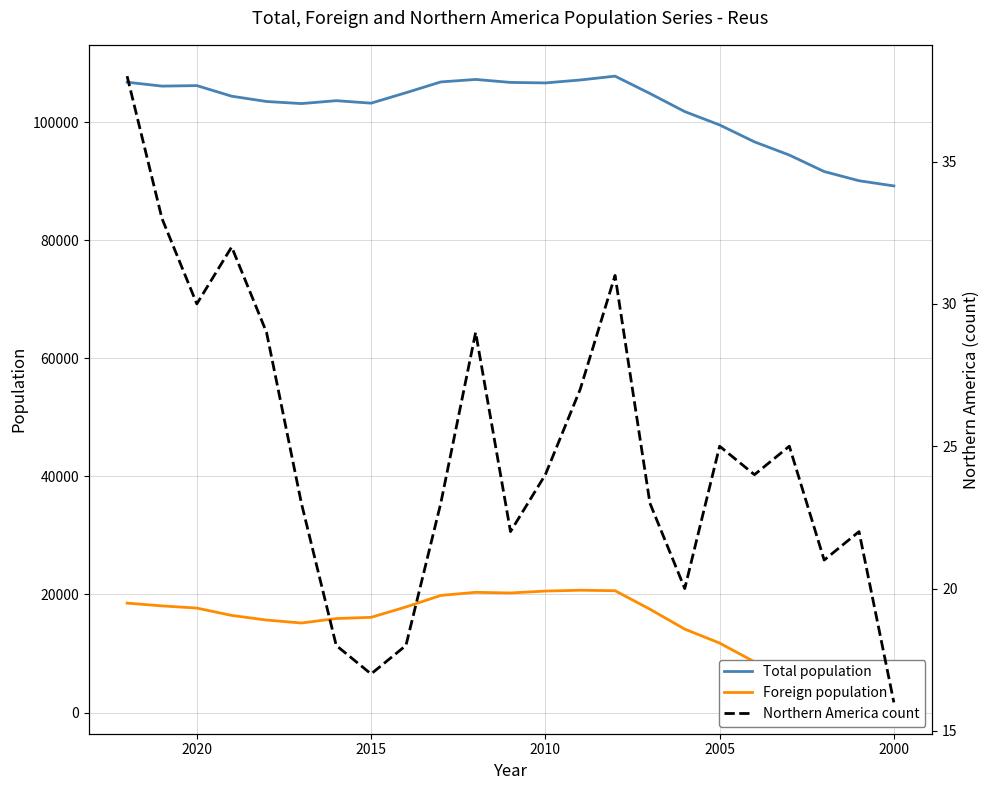

At 2000, list the series in order from smallest to largest.

Northern America count, Foreign population, Total population